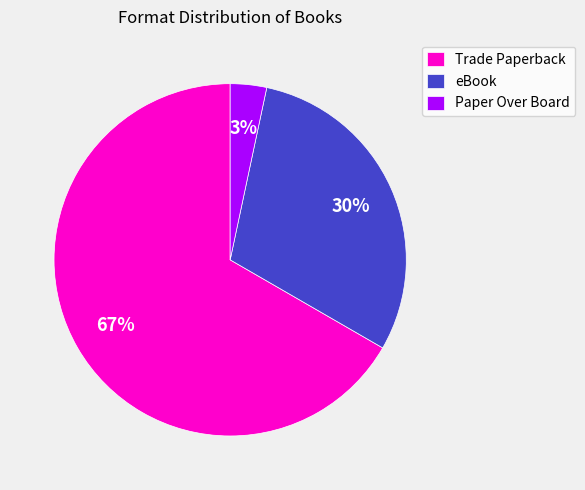

To the nearest percent, what is the average slice percentage?

33%